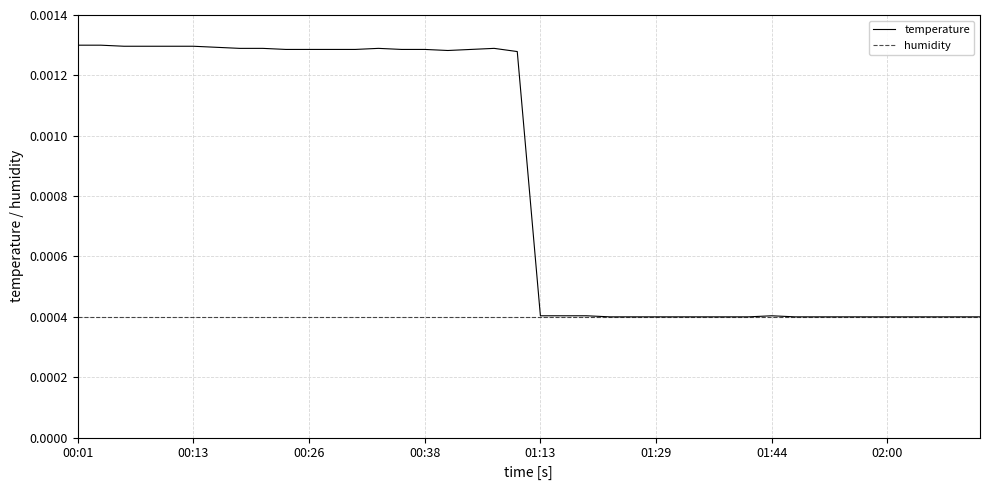

Which series has the widest spread of values?

temperature